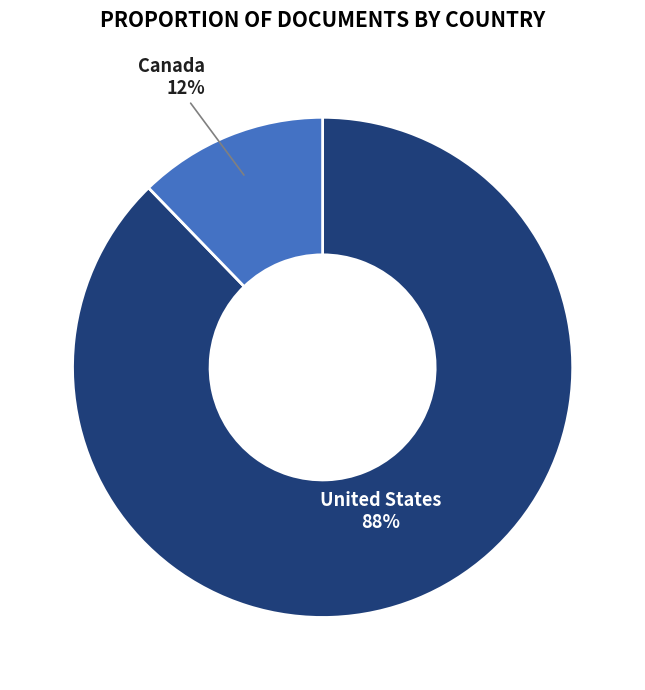

To the nearest percent, what is the average slice percentage?

50%